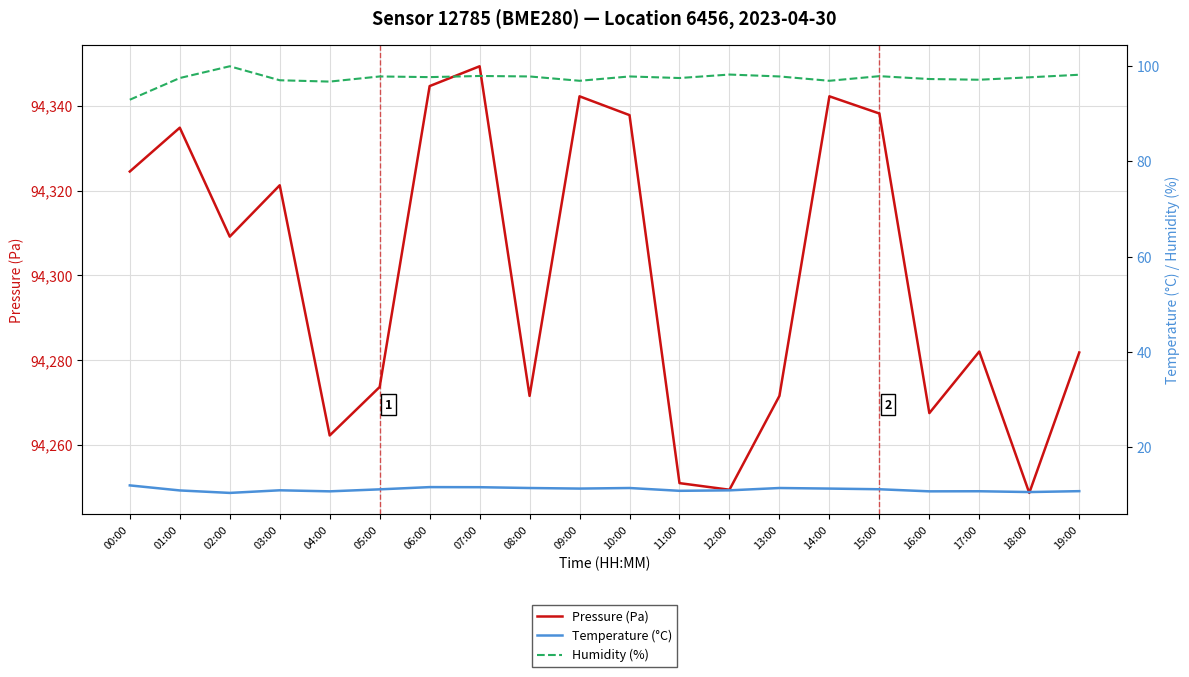

What is the sum of the Pressure (Pa) values at 05:00 and 18:00?

188522.3